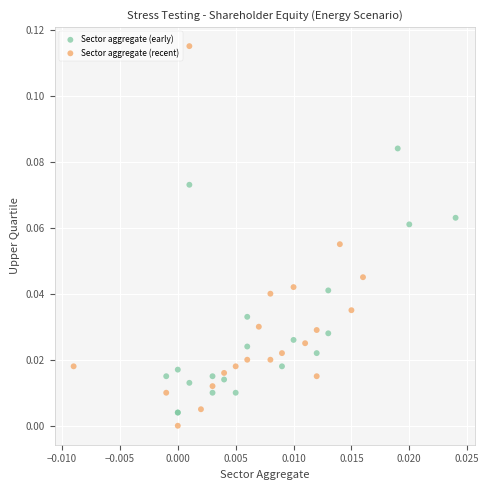

Which series reaches the maximum Y coordinate?

Sector aggregate (recent)